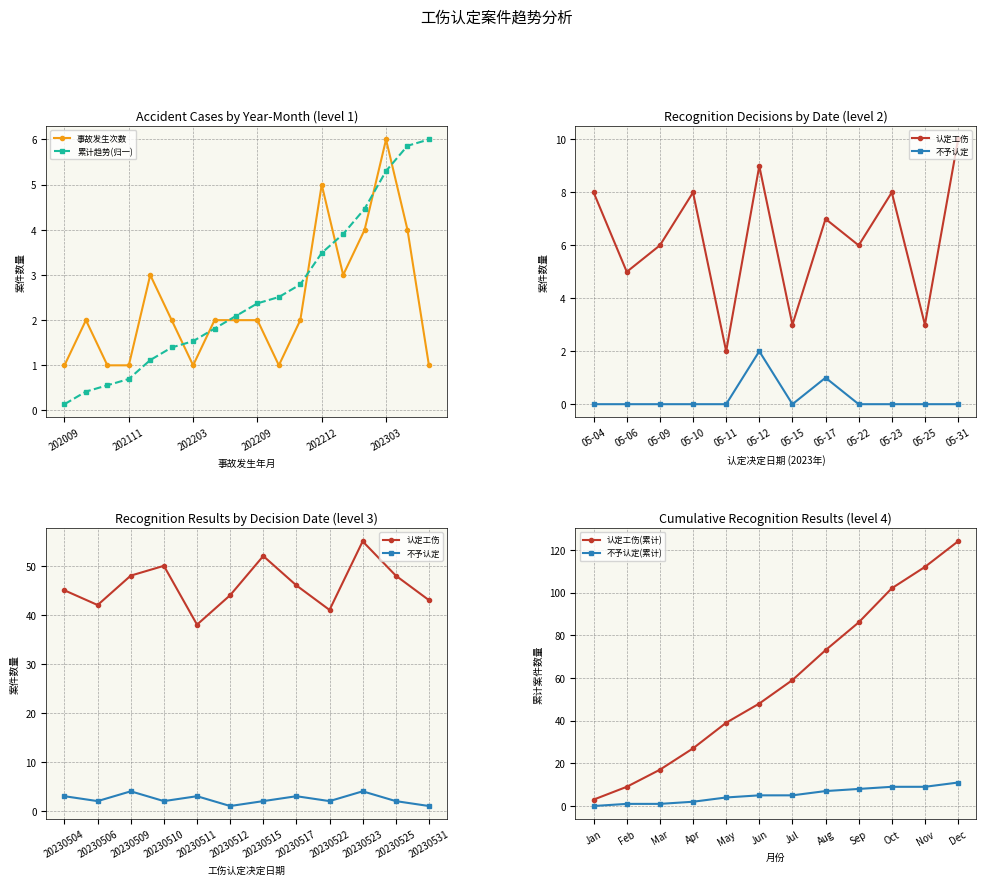

How many values in the 认定工伤 series exceed 46?

5